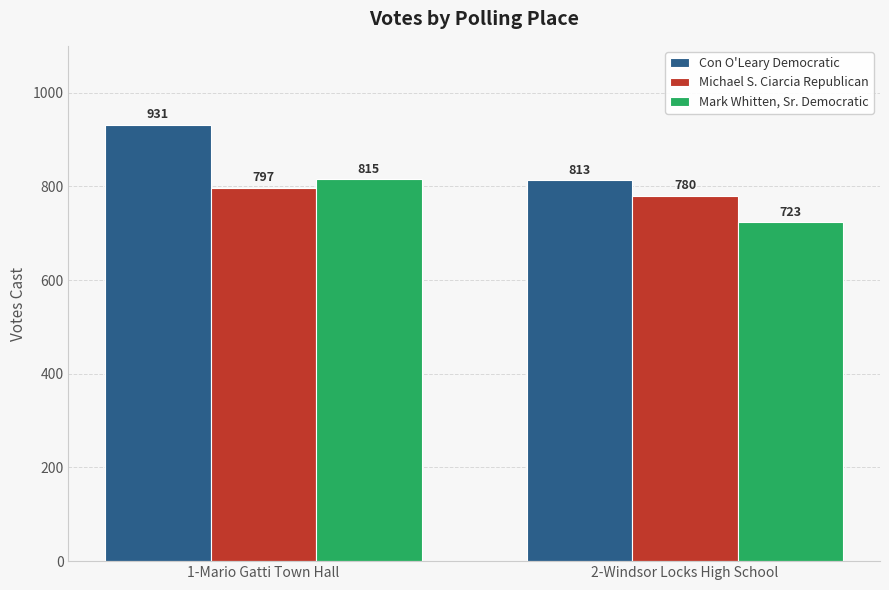

What position from the left is 1-Mario Gatti Town Hall?

1